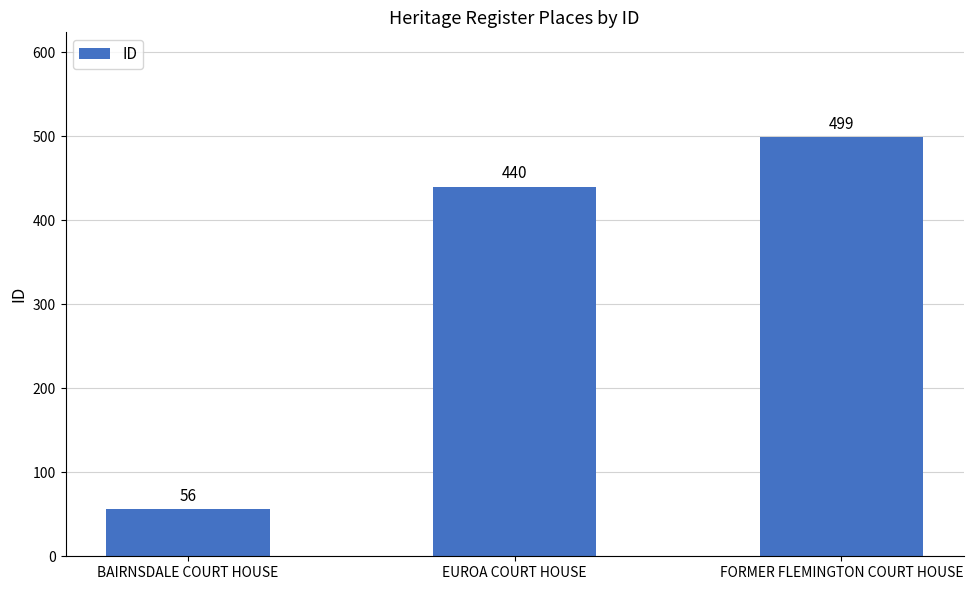

Reading left to right, extract all data points from this chart.

56	440	499